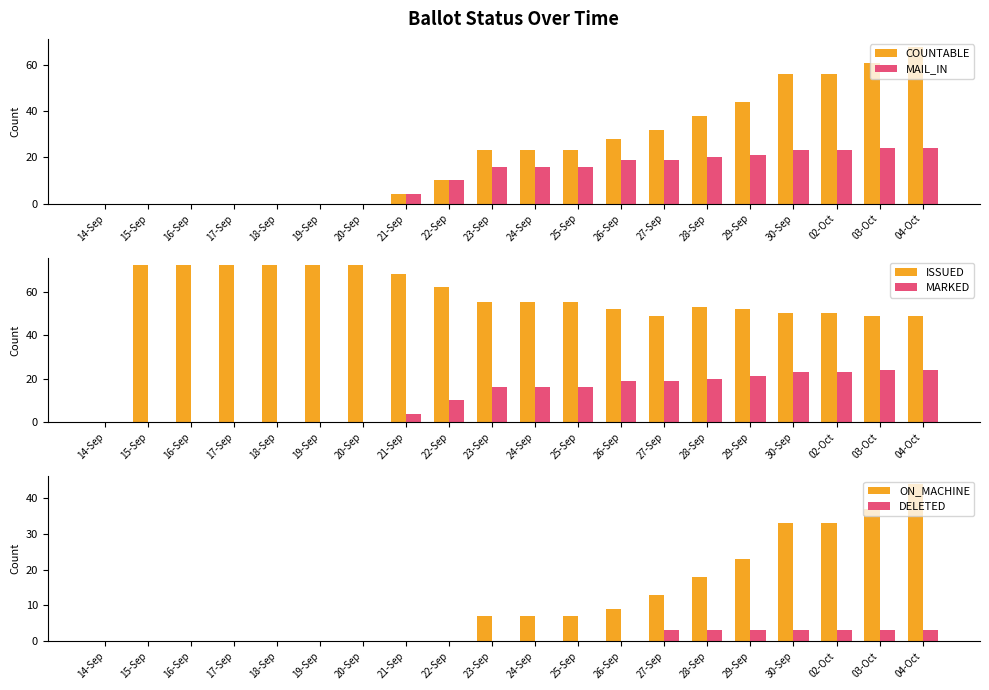

What is the average value of the MAIL_IN series?

12